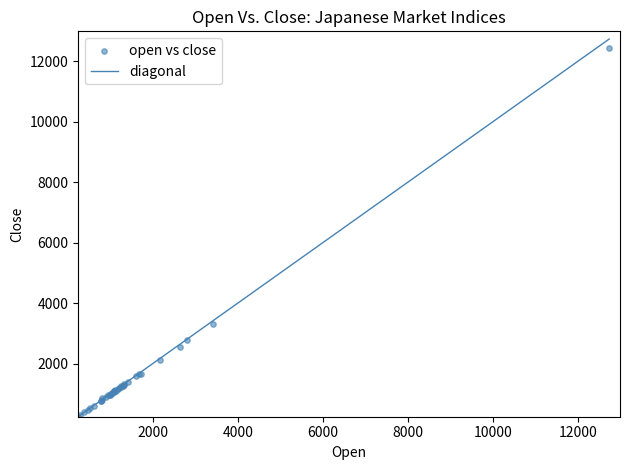

What Y value in the scatter plot is closest to 6340?

3320.7